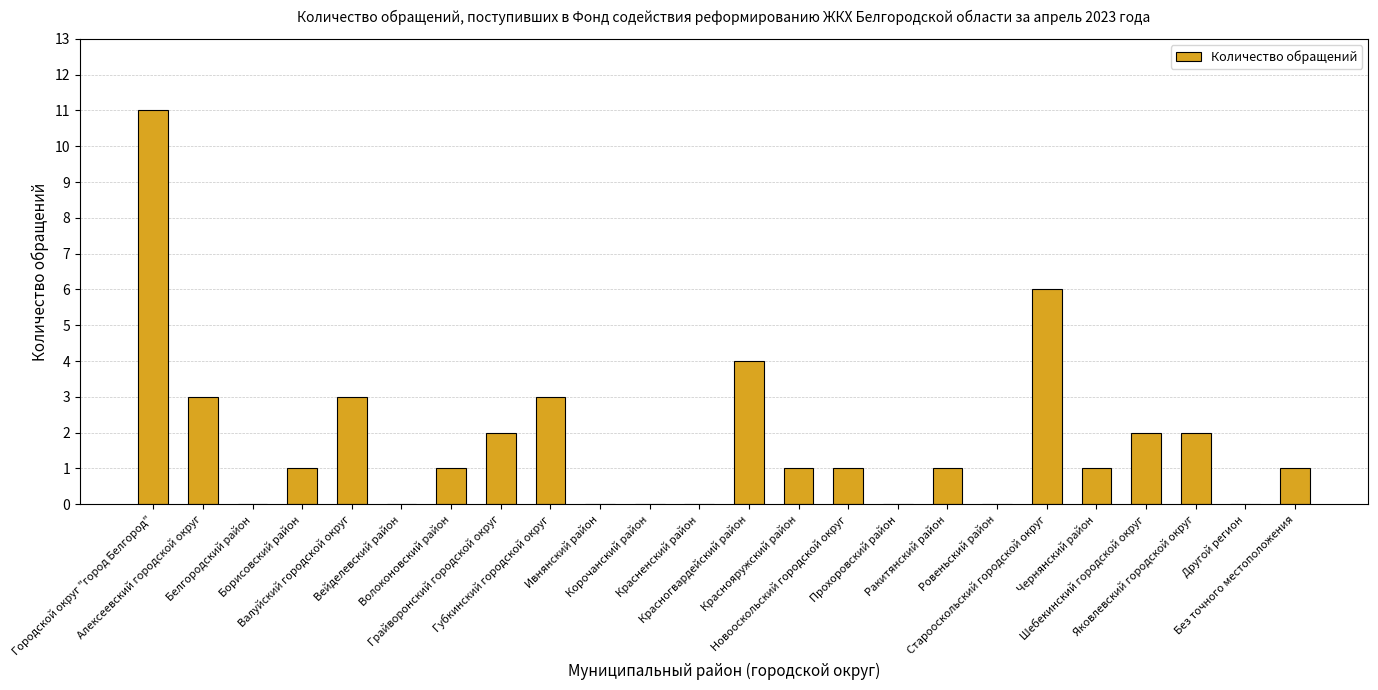

What is the sum of all values?

43